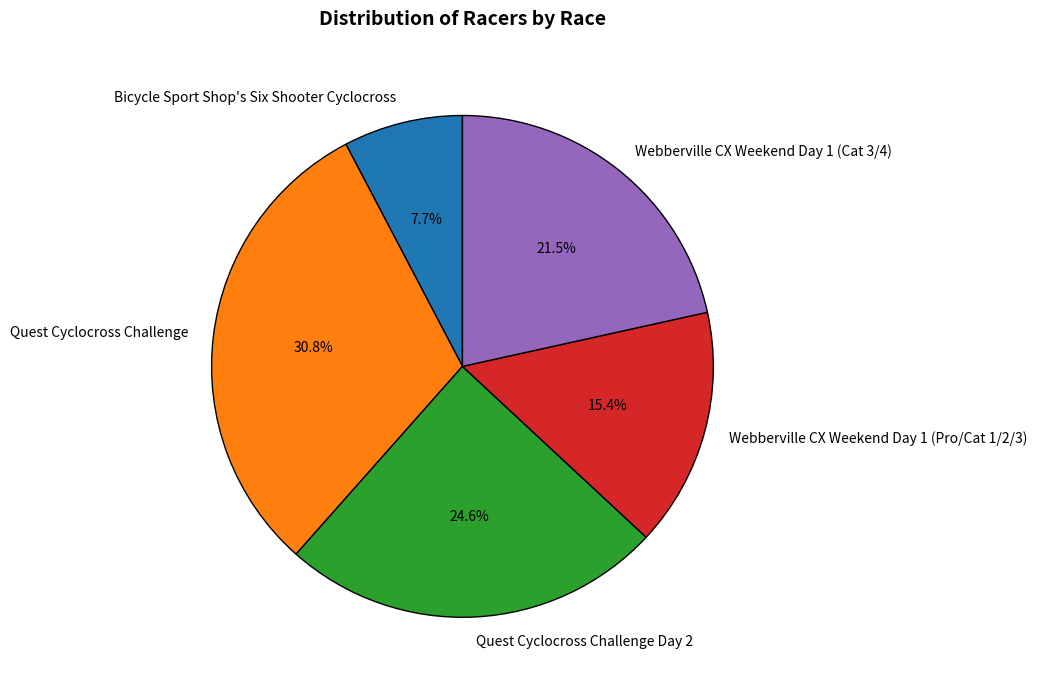

Rank the categories by value from lowest to highest.

Bicycle Sport Shop's Six Shooter Cyclocross, Webberville CX Weekend Day 1 (Pro/Cat 1/2/3), Webberville CX Weekend Day 1 (Cat 3/4), Quest Cyclocross Challenge Day 2, Quest Cyclocross Challenge